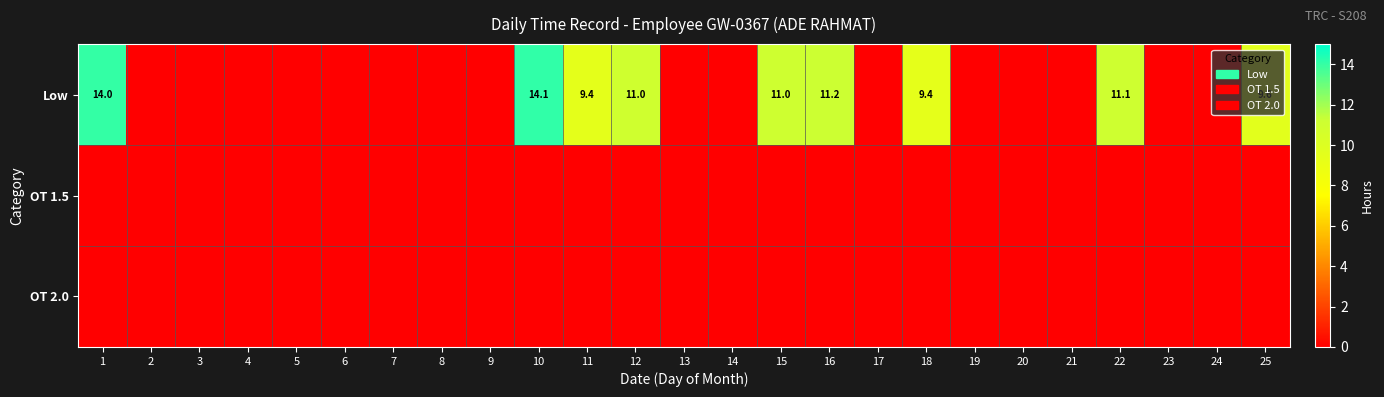

Rank the categories by OT 2.0 value from lowest to highest.

1, 2, 3, 4, 5, 6, 7, 8, 9, 10, 11, 12, 13, 14, 15, 16, 17, 18, 19, 20, 21, 22, 23, 24, 25